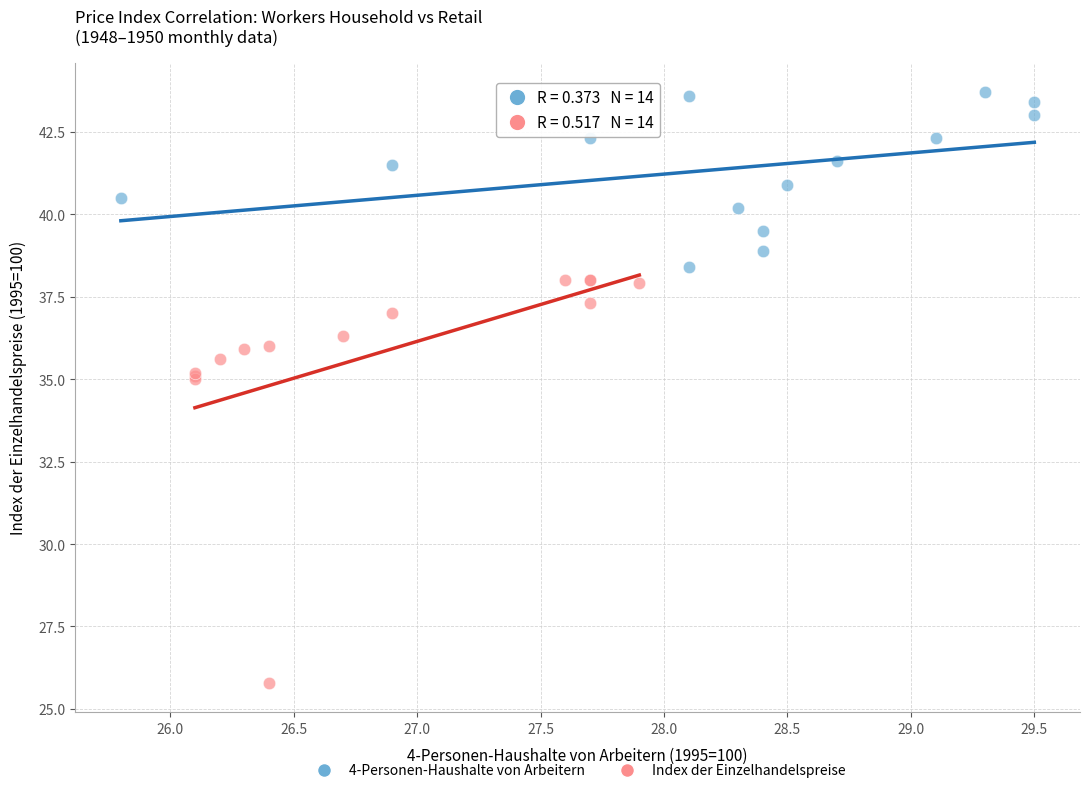

Which series reaches the maximum Y coordinate?

4-Personen-Haushalte von Arbeitern